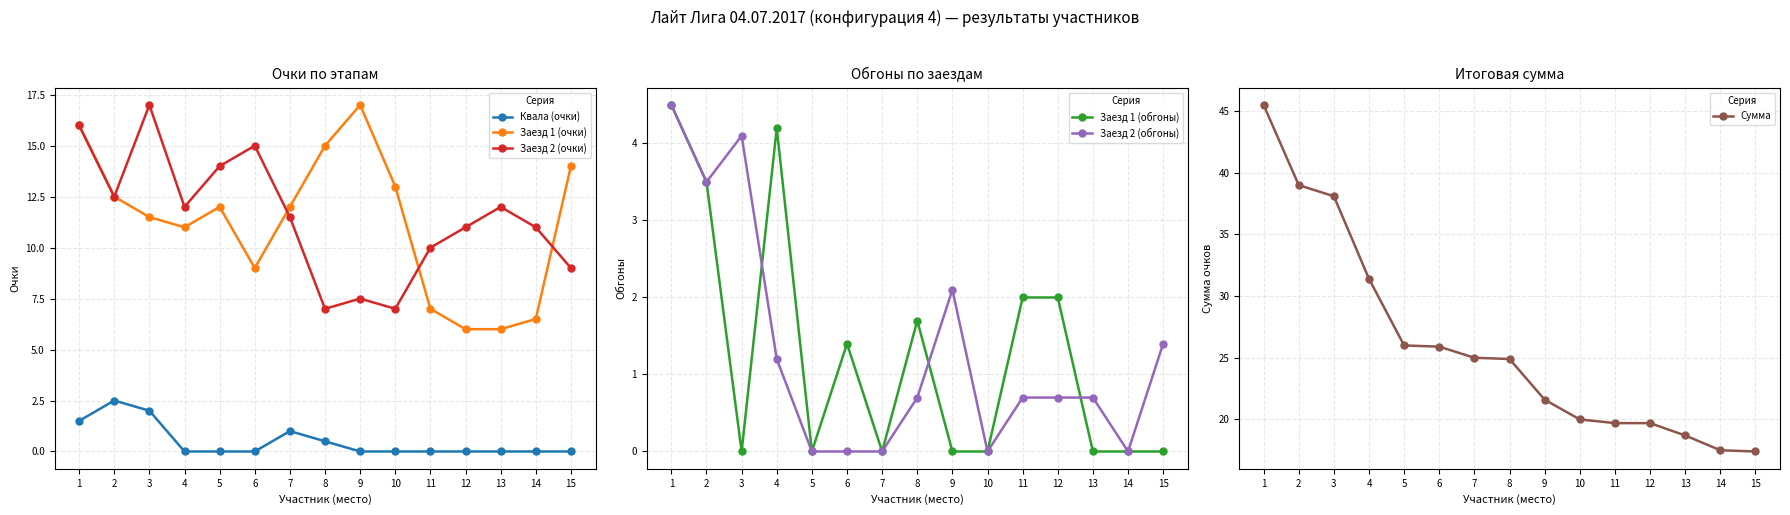

Where do Заезд 1 (обгоны) and Заезд 2 (обгоны) first cross each other?

3 and 4